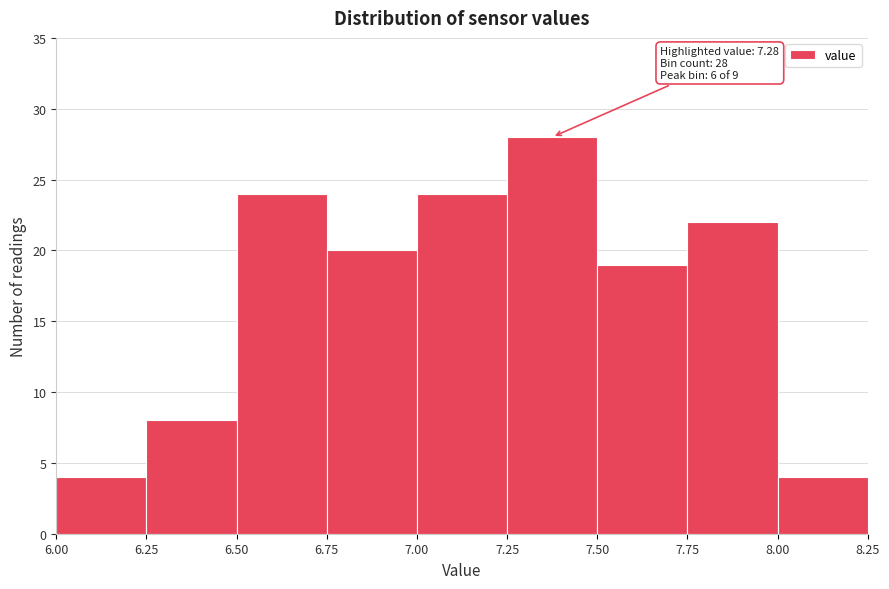

Over which range of the x-axis is the bar tallest?

7.25 to 7.50